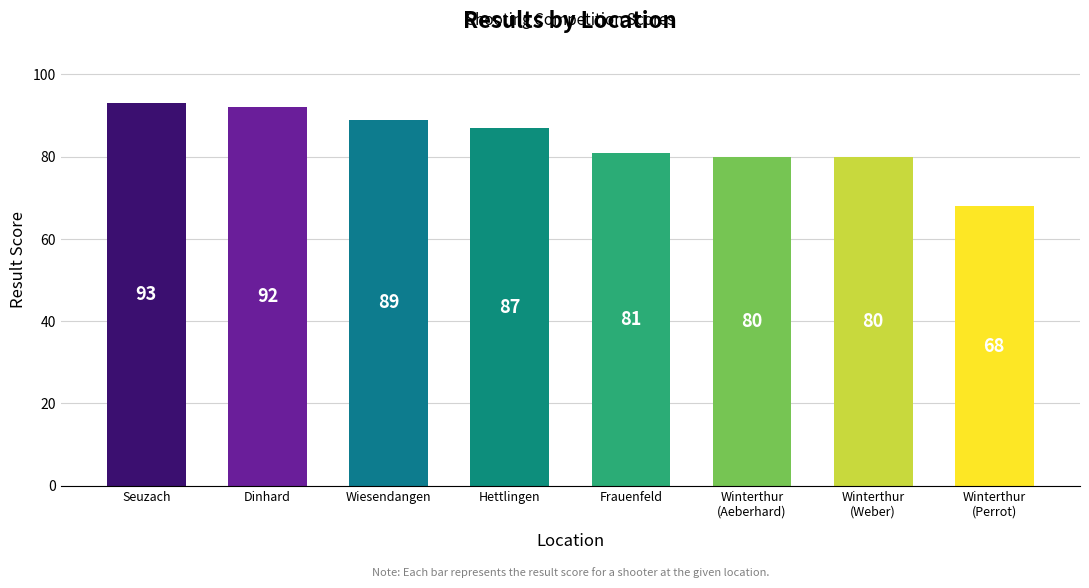

What position from the left is Winterthur
(Aeberhard)?

6